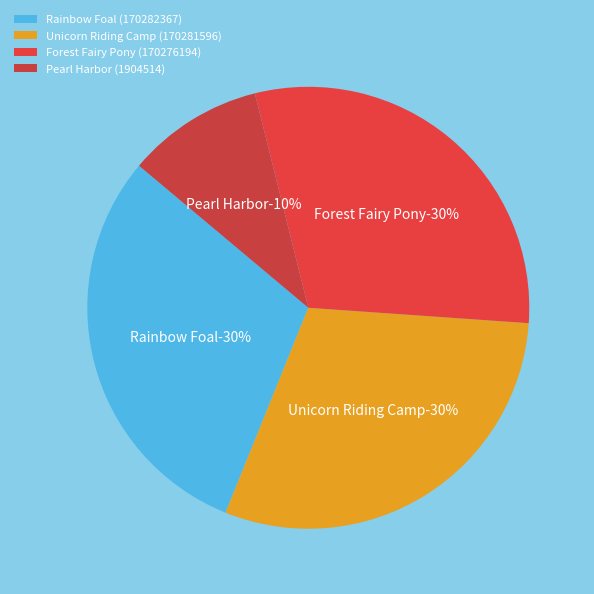

To the nearest percent, what is the combined percentage of Pearl Harbor (1904514) and Forest Fairy Pony (170276194)?

40%